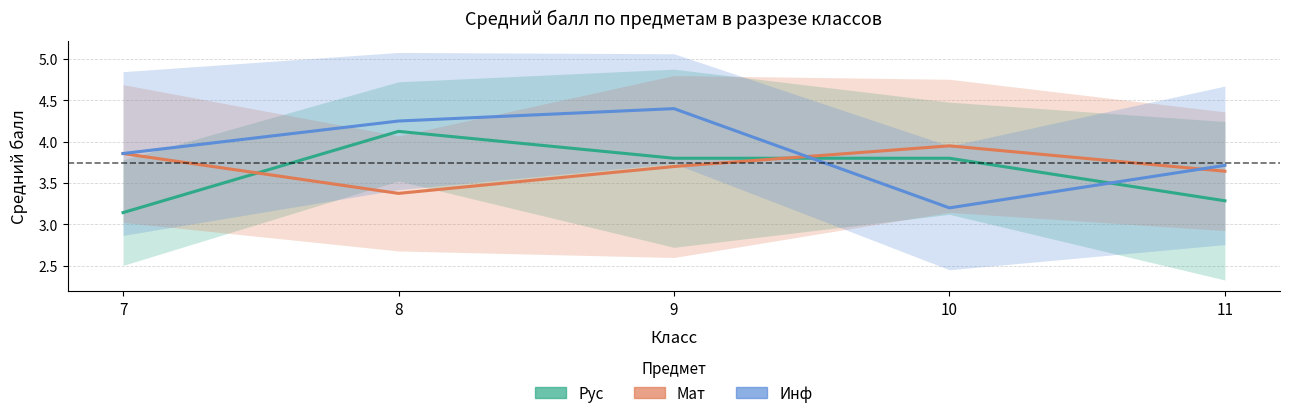

How many intersections are there between Мат and Инф?

2